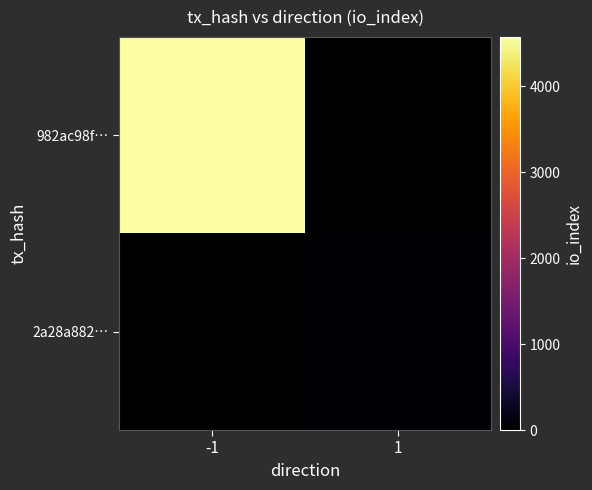

At how many categories does at least one series exceed 3618?

1